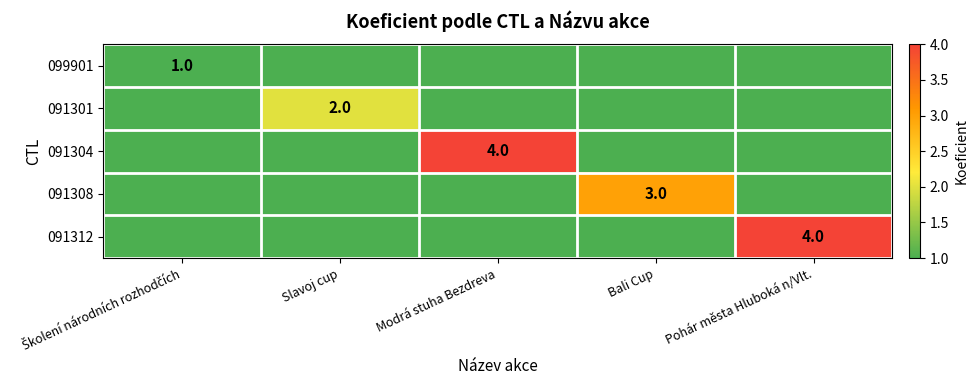

Is it true that 091312 equals 4 at Pohár města Hluboká n/Vlt.?

True